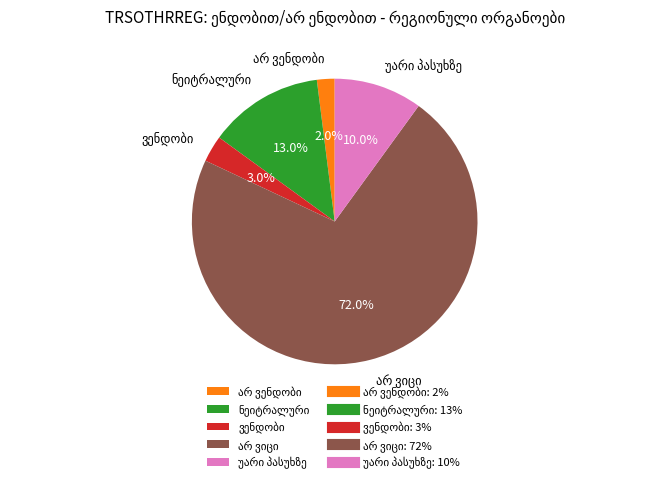

Is there a majority slice in this chart?

Yes